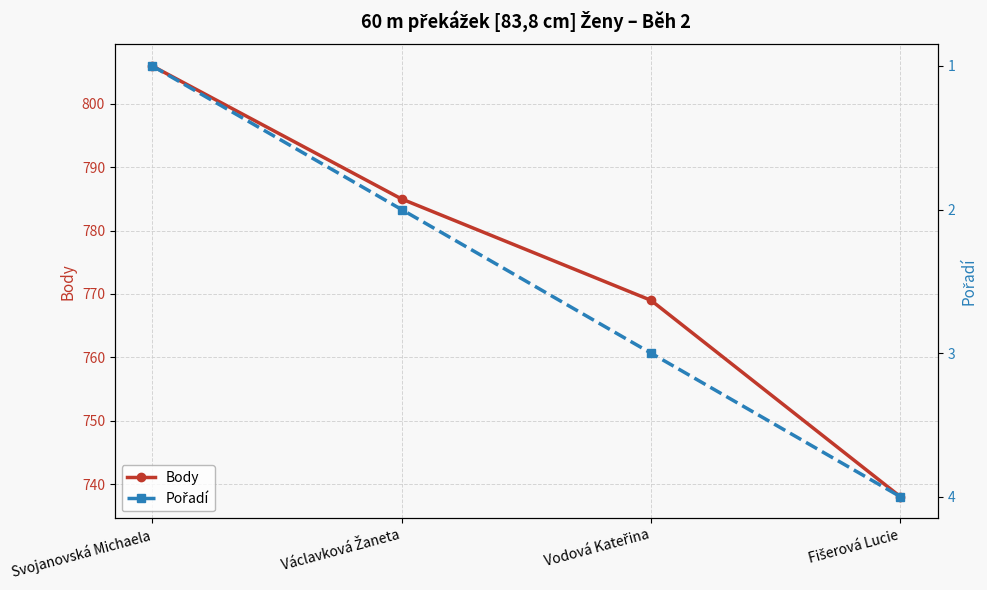

At which category does the chart reach its minimum across all series?

Svojanovská Michaela